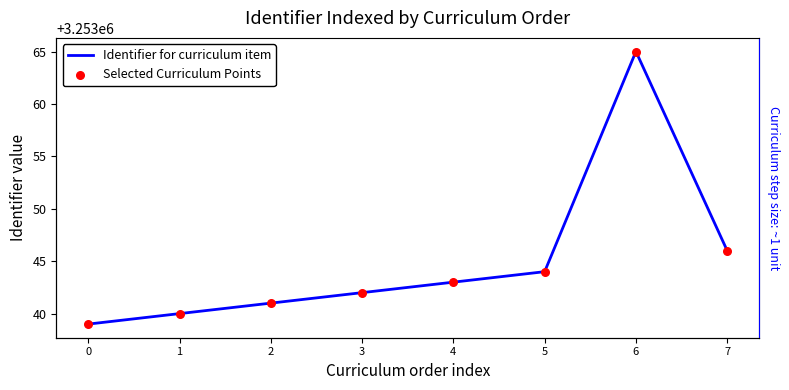

Which series has the largest total across all categories?

Identifier for curriculum item